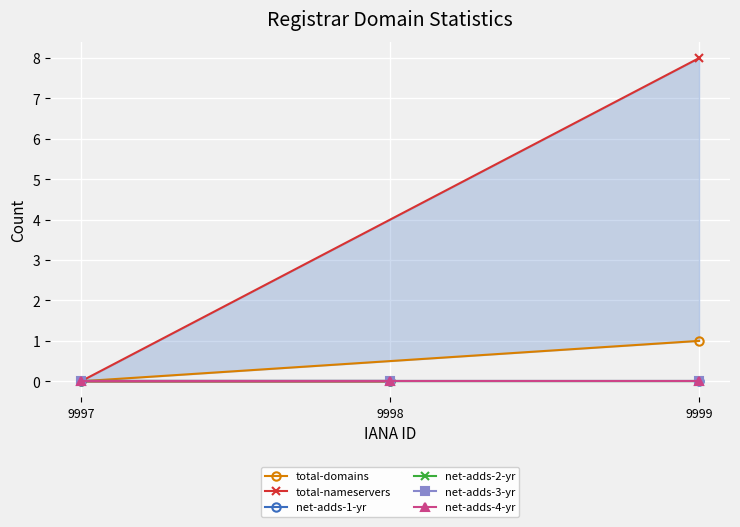

How many distinct data groups are displayed?

6